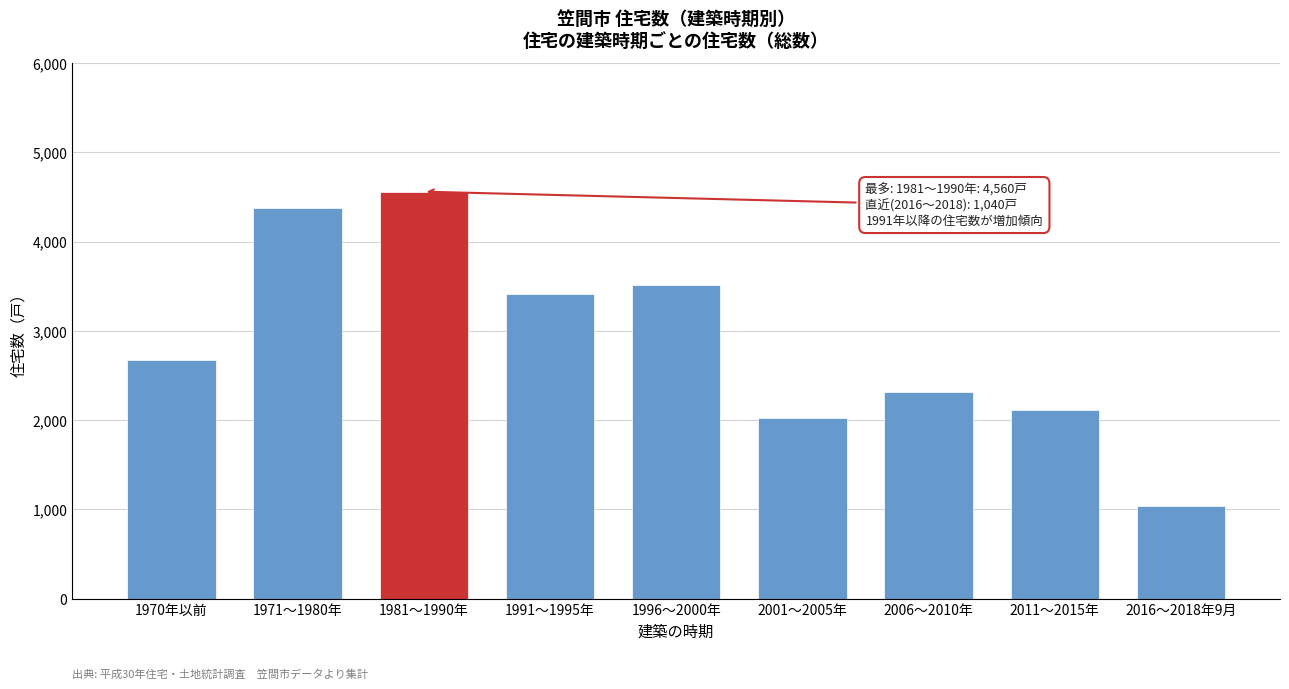

Reading right to left, transcribe all the data shown in this chart.

2016～2018年9月=1040	2011～2015年=2110	2006～2010年=2310	2001～2005年=2020	1996～2000年=3510	1991～1995年=3410	1981～1990年=4560	1971～1980年=4380	1970年以前=2670